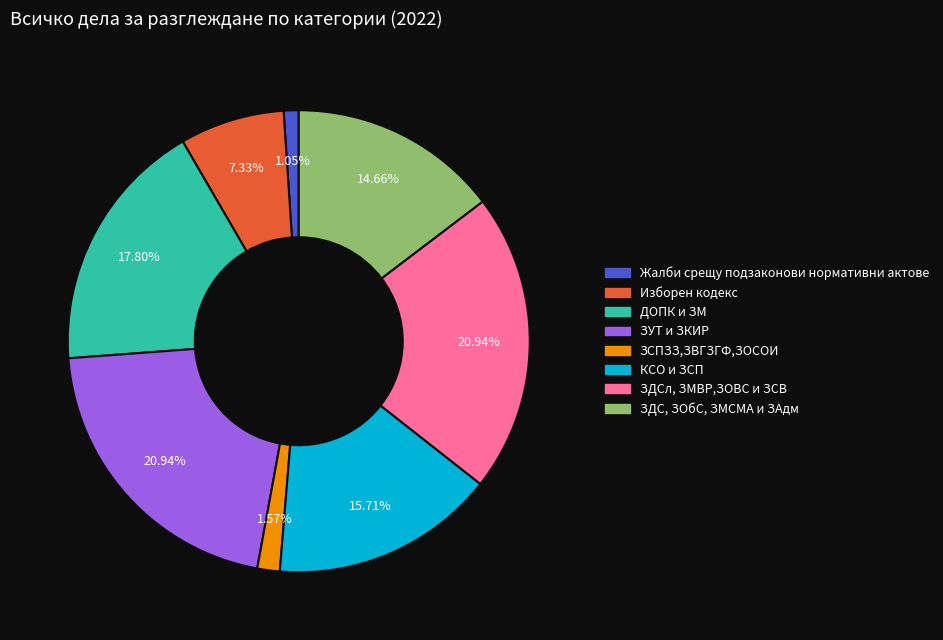

Is there a majority slice in this chart?

No